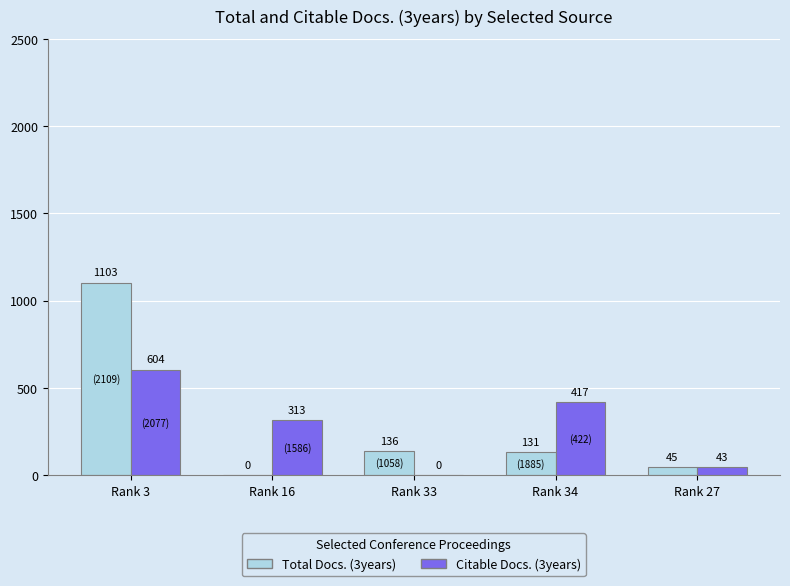

Between Rank 3 and Rank 33, which series saw the biggest shift?

Total Docs. (3years)